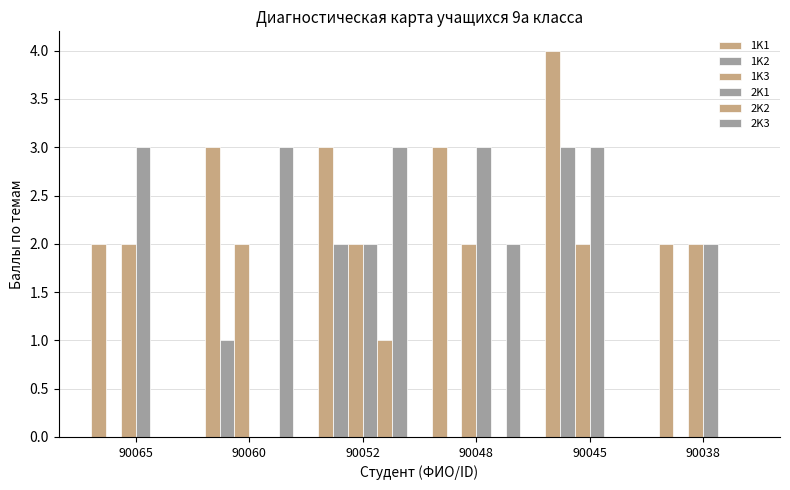

Are the bars horizontal?

No